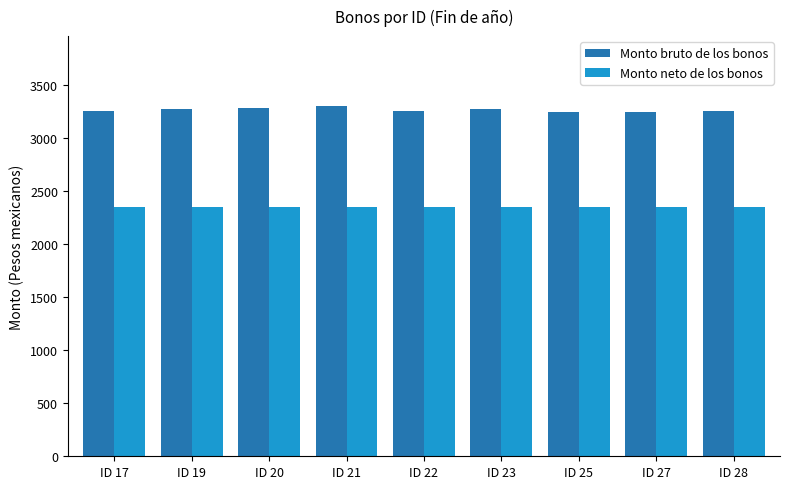

What is the total value across all series at ID 19?

5627.3